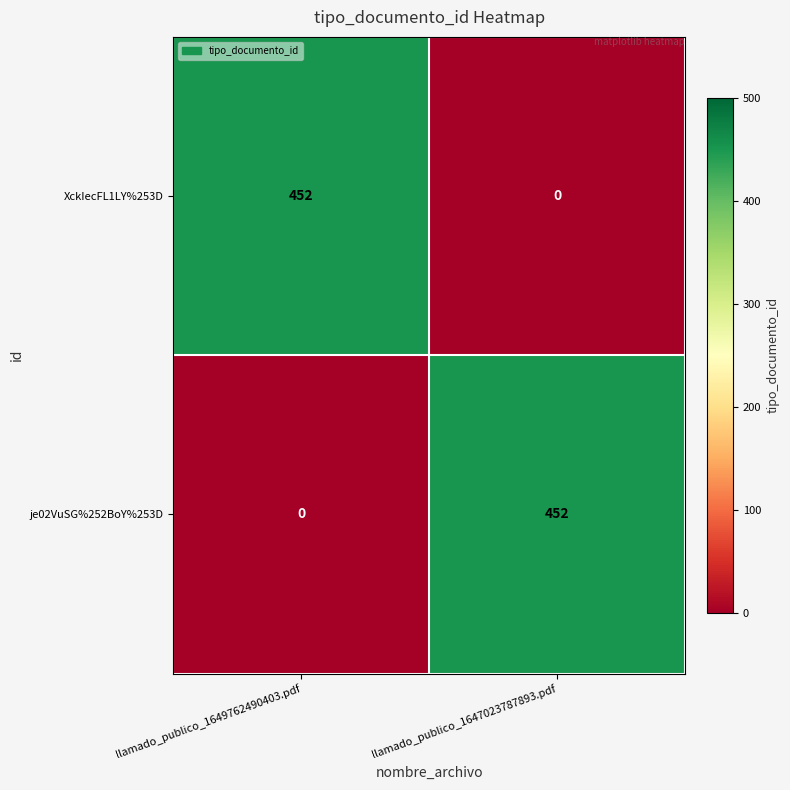

What is the total value across all series at llamado_publico_1649762490403.pdf?

452